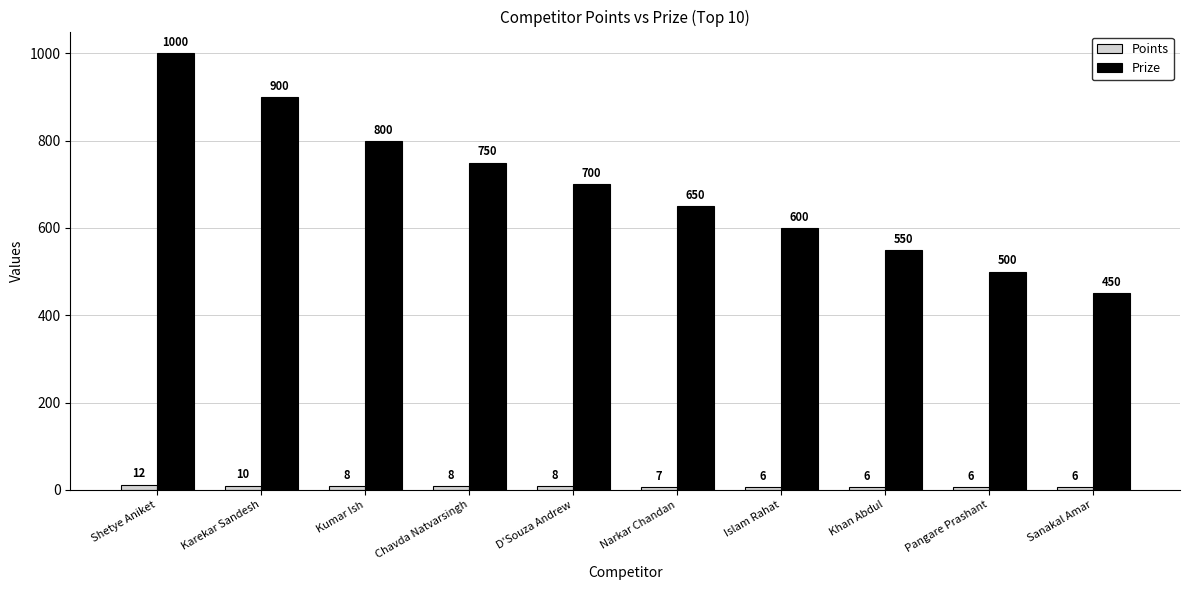

Between Kumar Ish and Islam Rahat, which series saw the biggest shift?

Prize